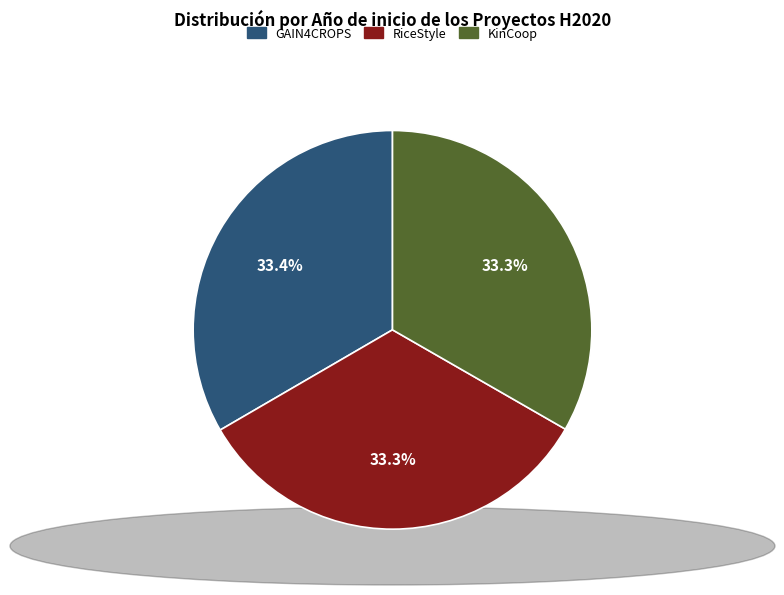

What portion of the pie excludes GAIN4CROPS?

66.6%